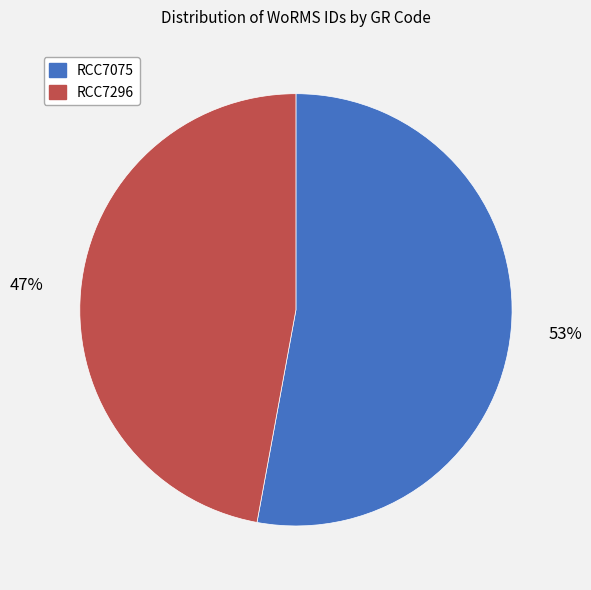

Count the number of slices in the pie.

2